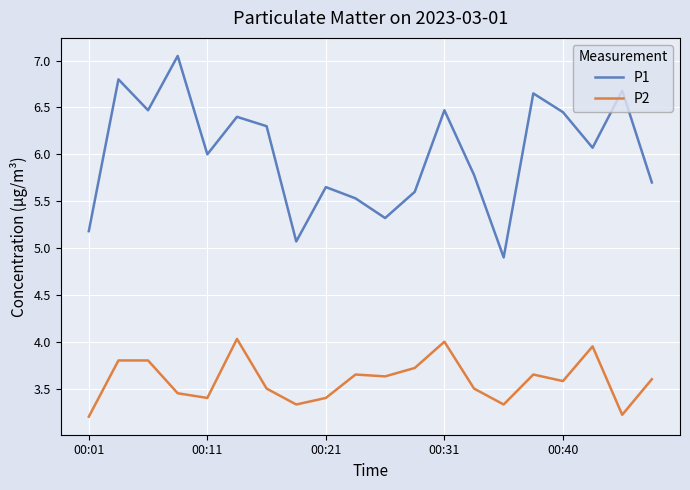

True or false: P2 and P1 intersect in this chart.

False